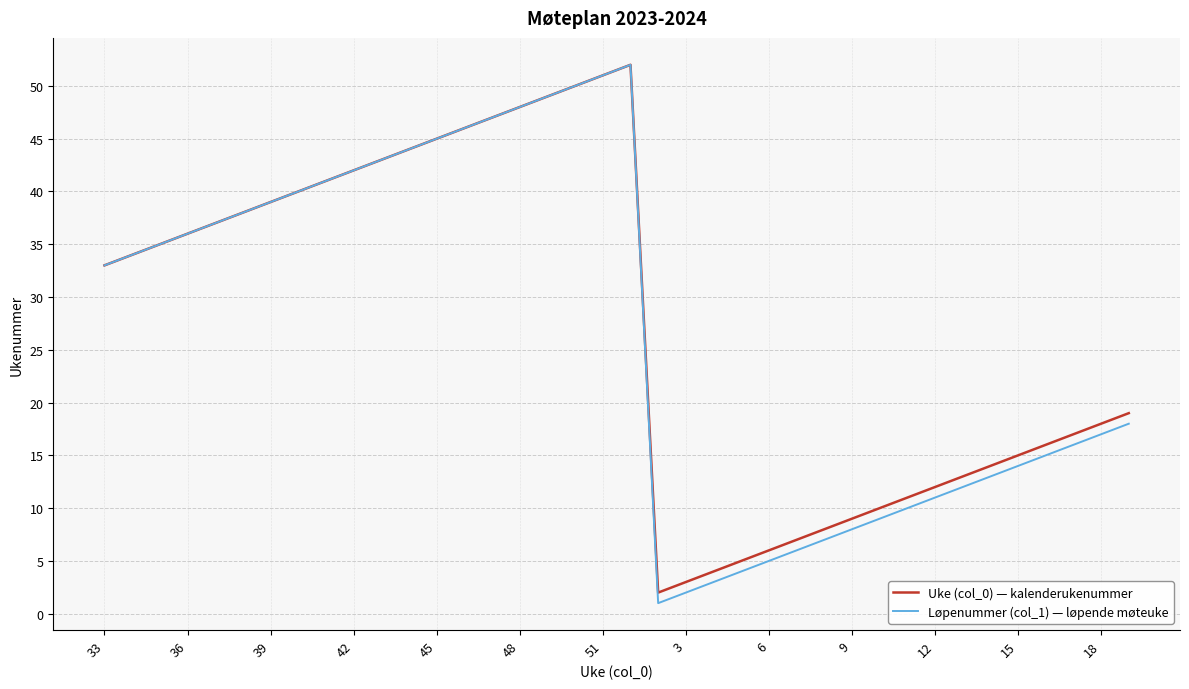

Which series has the widest spread of values?

Løpenummer (col_1) — løpende møteuke